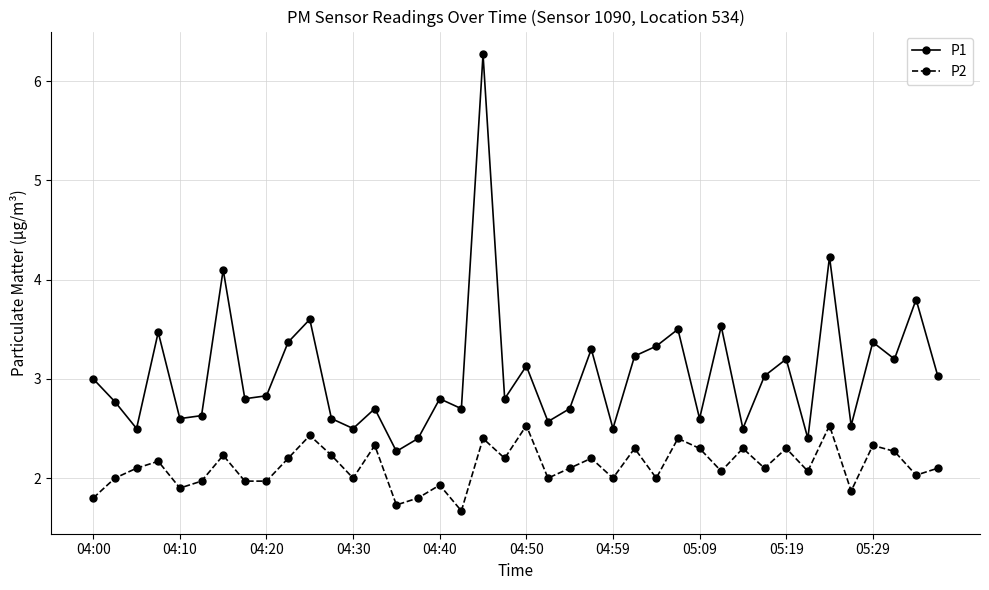

How many series are shown in this chart?

2